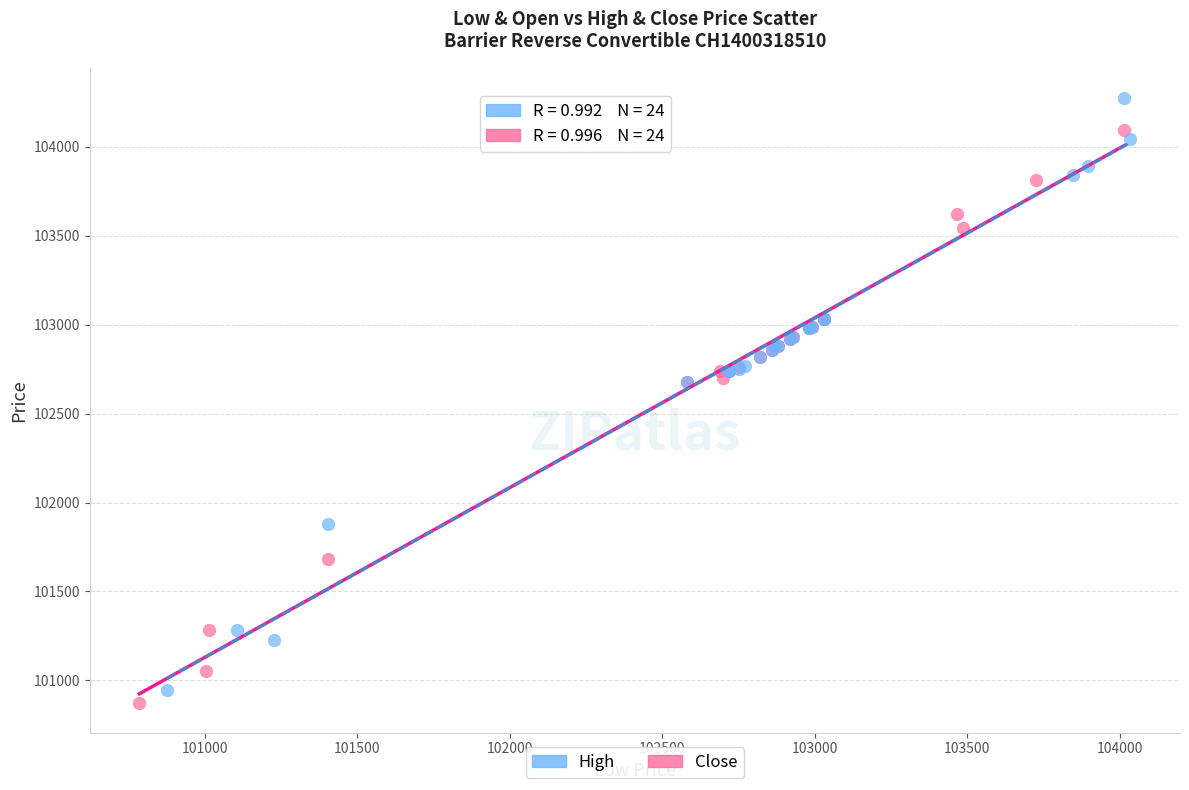

Which series has the widest spread of Y values?

High